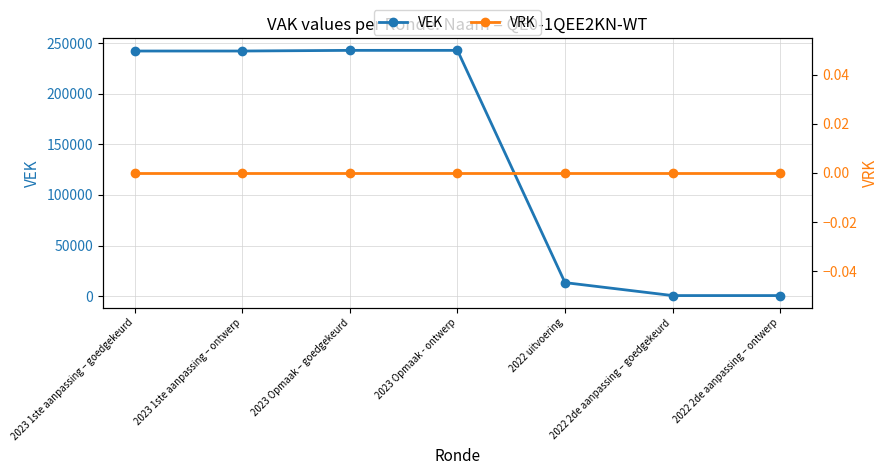

True or false: VRK and VEK intersect in this chart.

False